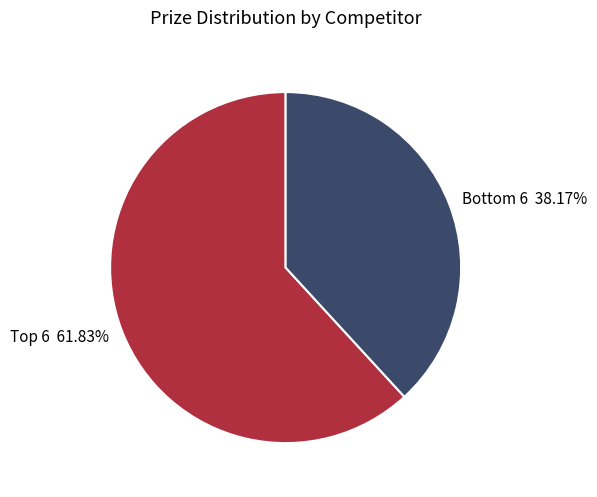

Which slice is the largest?

Top 6 61.83%